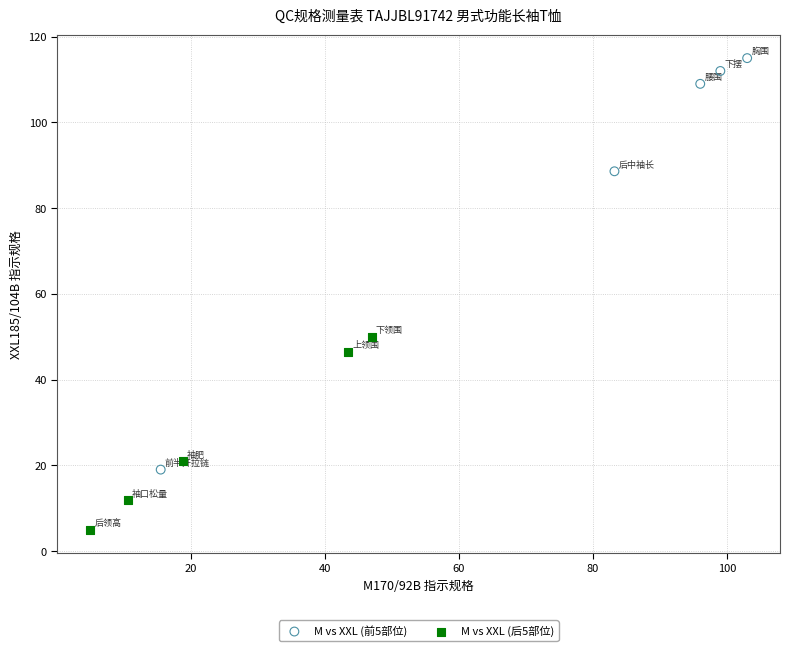

Which series contains the lowest Y value?

M vs XXL (后5部位)